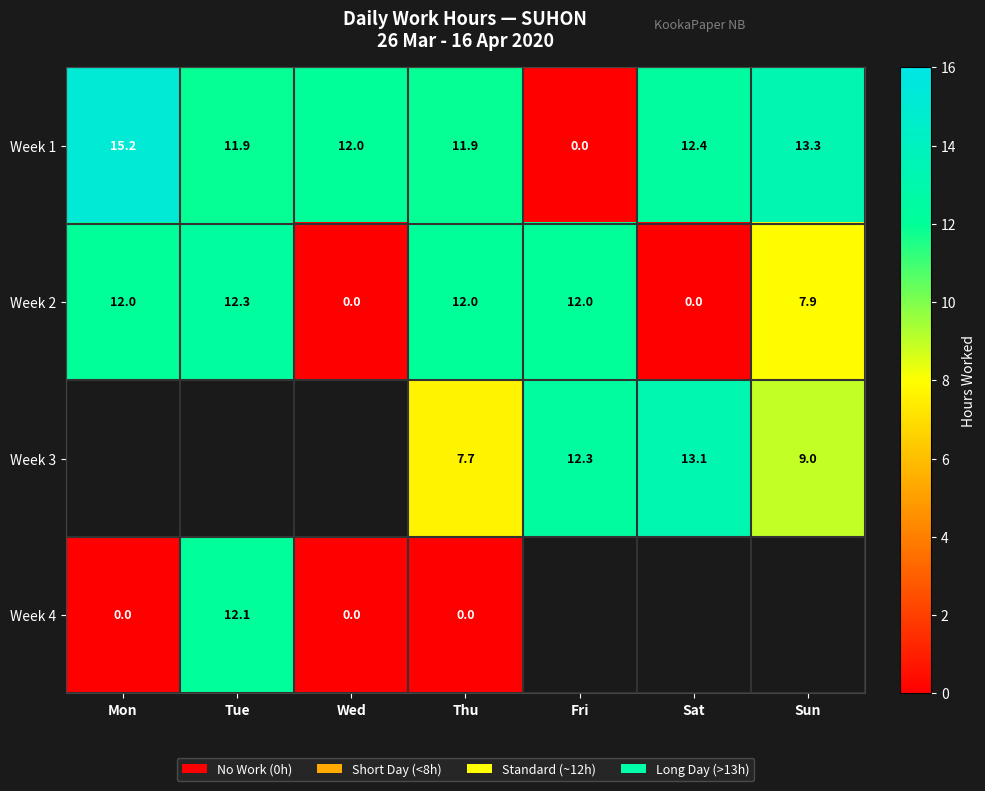

Count the number of data series in this chart.

4